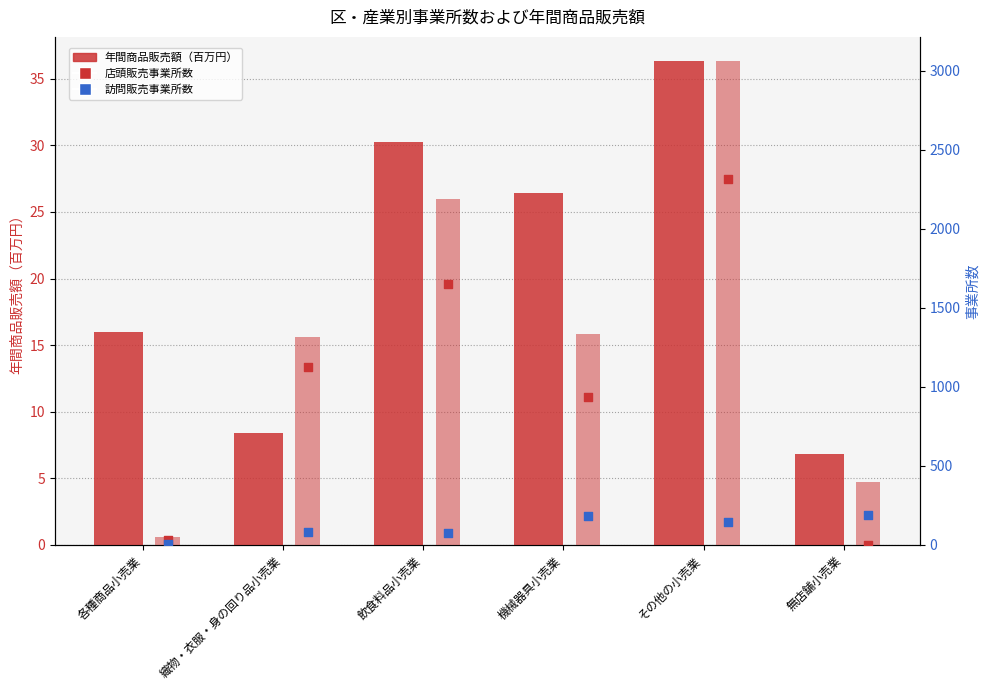

Which series contains the highest Y value?

延事業所数